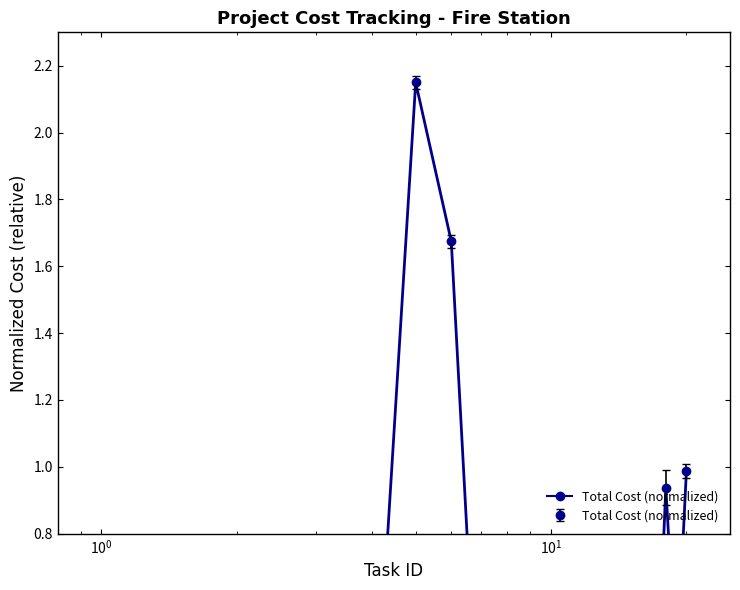

Which category has the lowest value across all series?

7